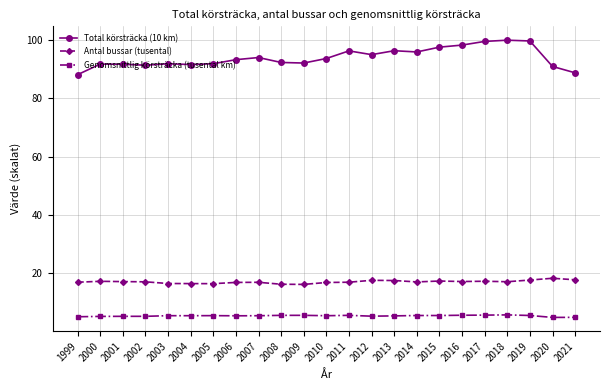

What is the smallest value displayed?

5.0